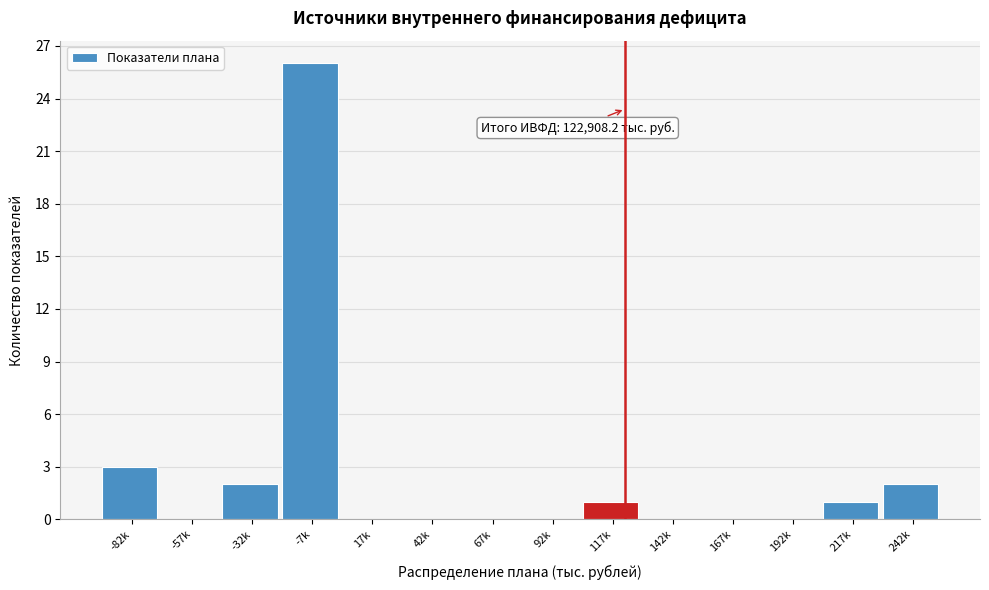

Reading right to left, list all the values displayed in this chart.

242k=2	217k=1	192k=0	167k=0	142k=0	117k=1	92k=0	67k=0	42k=0	17k=0	-7k=26	-32k=2	-57k=0	-82k=3